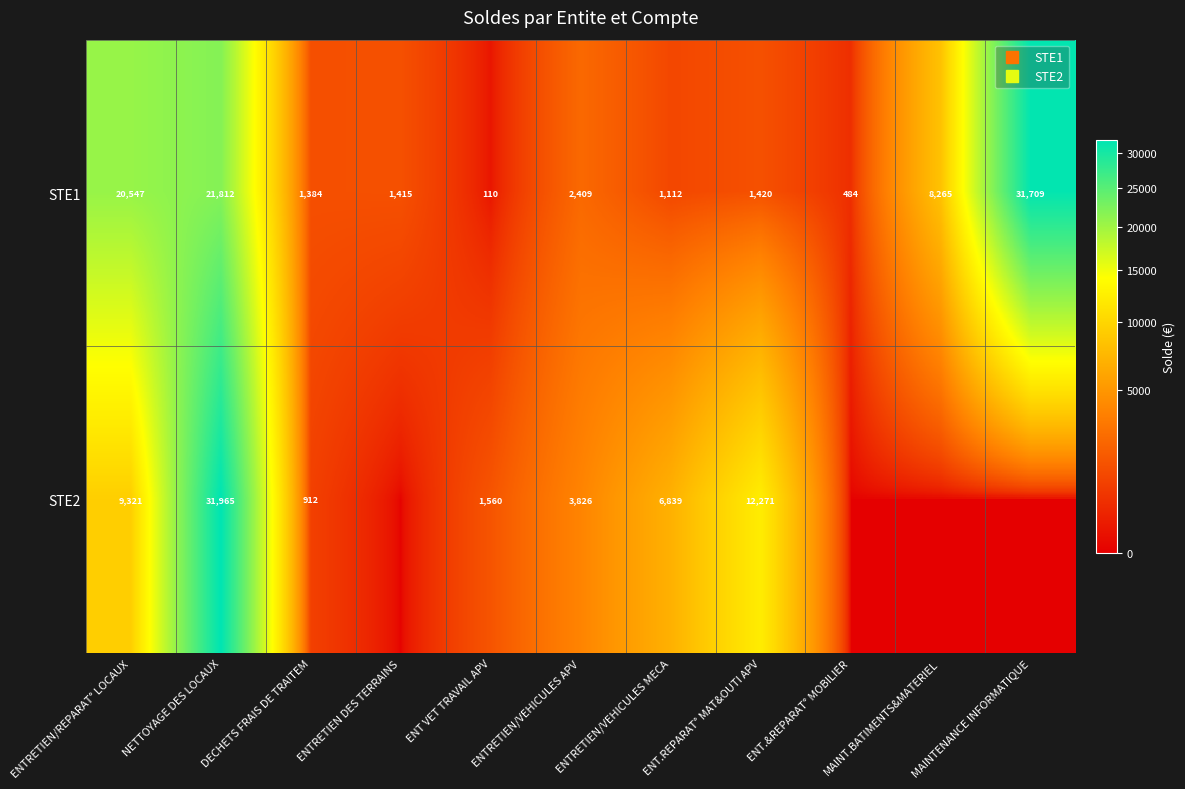

Rank the series at ENTRETIEN/VEHICULES MECA from lowest to highest value.

STE1, STE2